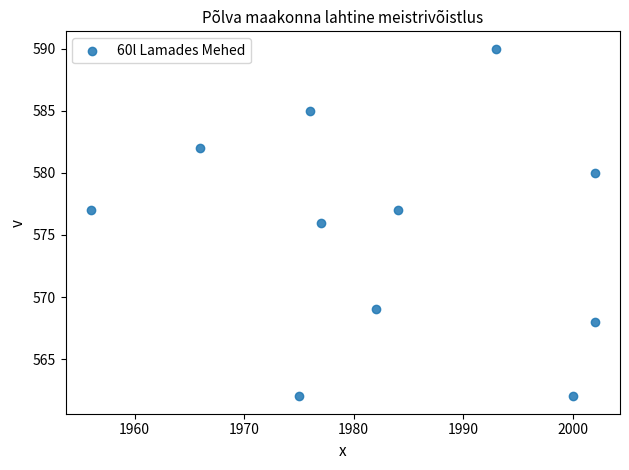

What is the range of X values (max minus min)?

46